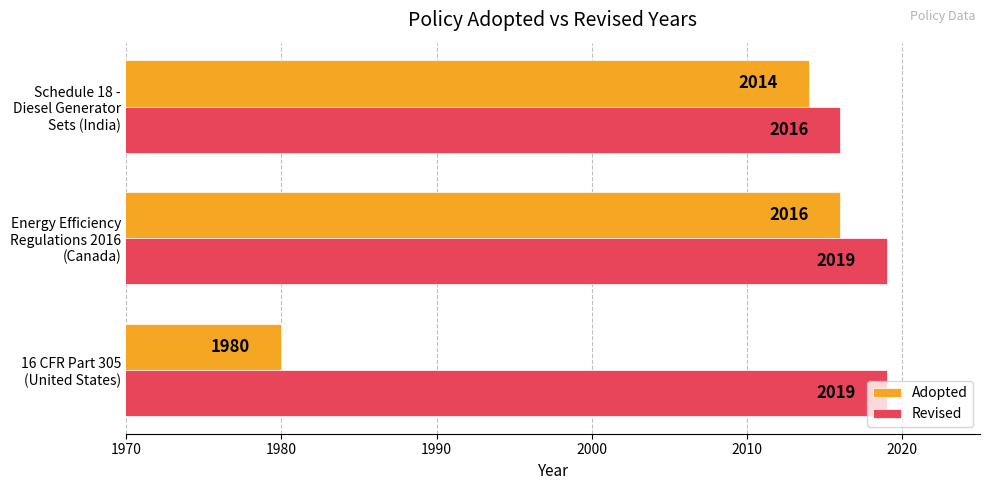

Which series has the widest spread of values?

Adopted